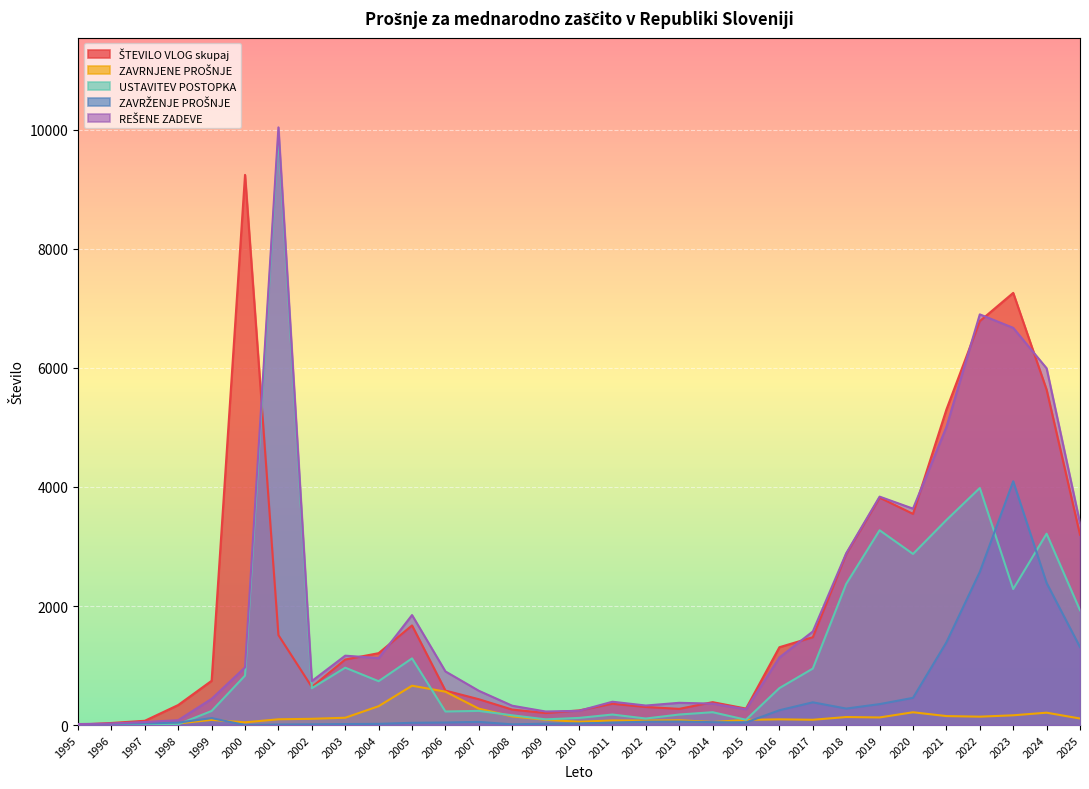

What is the value of the ZAVRNJENE PROŠNJE point at the 17th from the left?

78